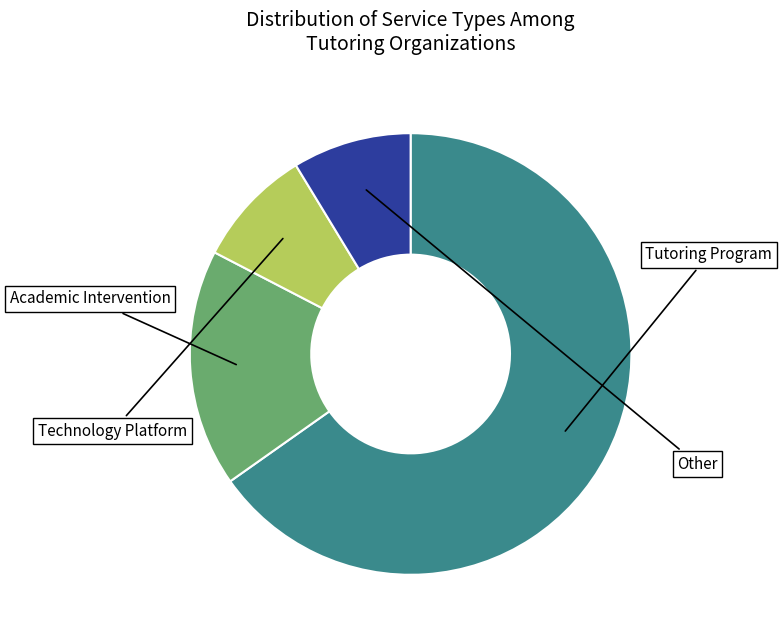

Is there a majority slice in this chart?

Yes